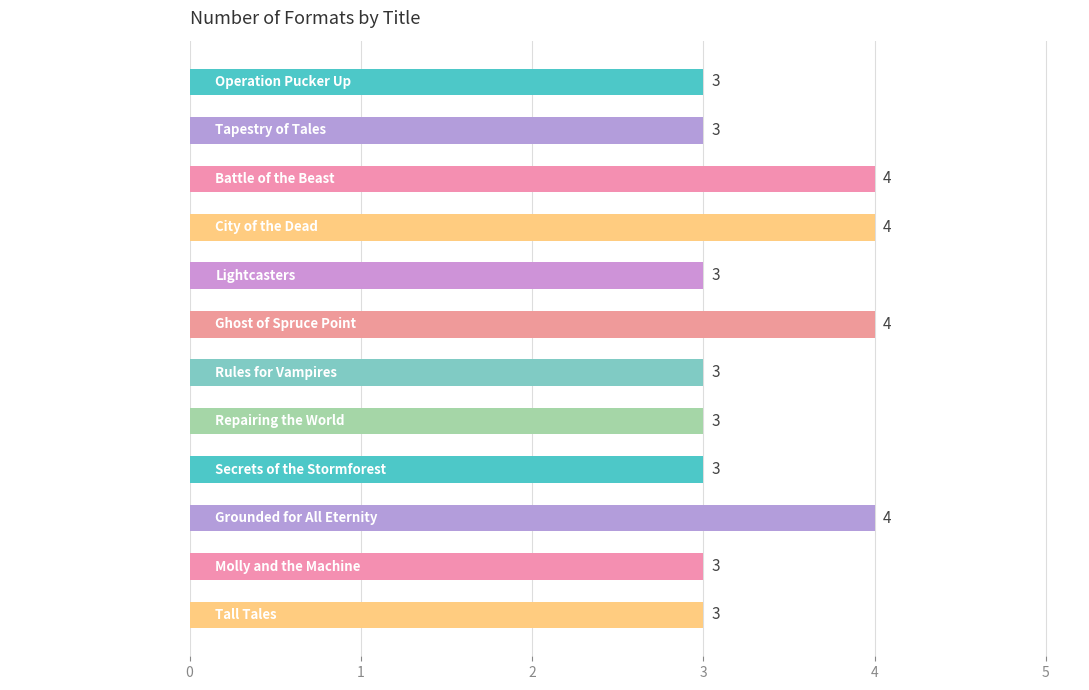

The chart shows a value of 3 at Rules for Vampires. True or false?

True